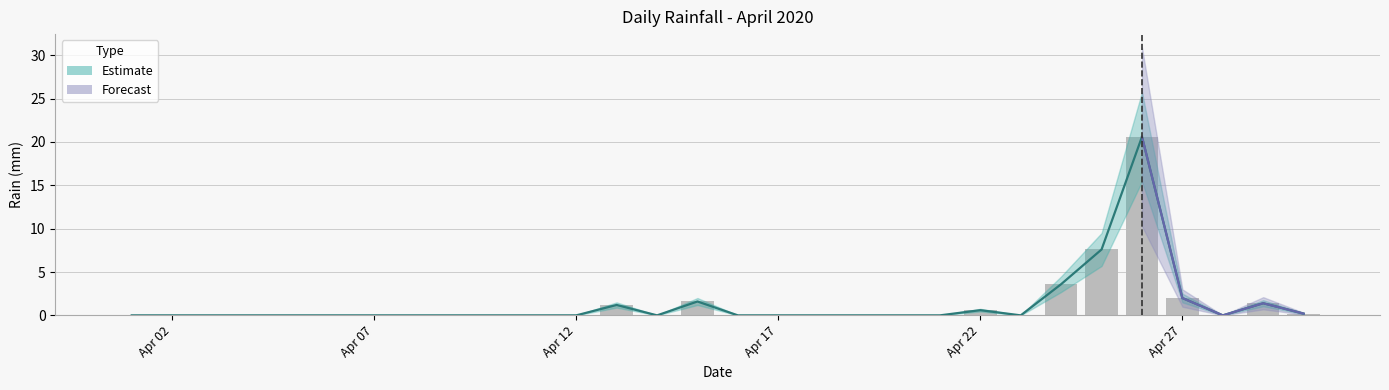

The value at 2020-04-15 is 0.4. True or false?

False